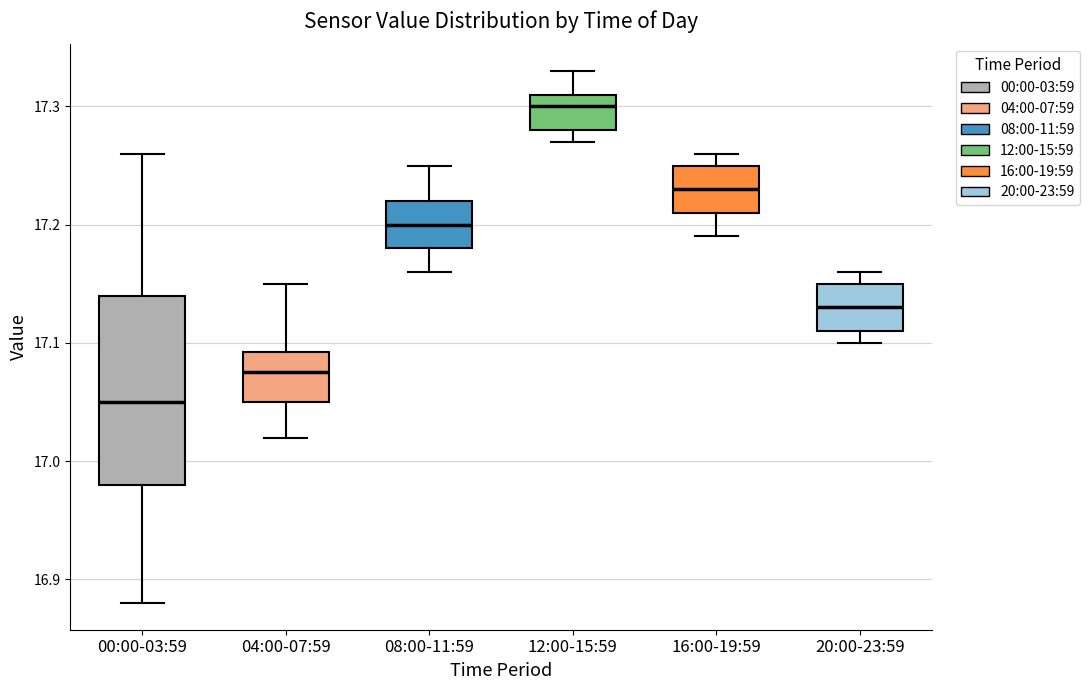

Where is the lower edge of the box for 16:00-19:59 on the y-axis? The values are not printed on the chart, so give them approximately, as read against the axis.

17.21